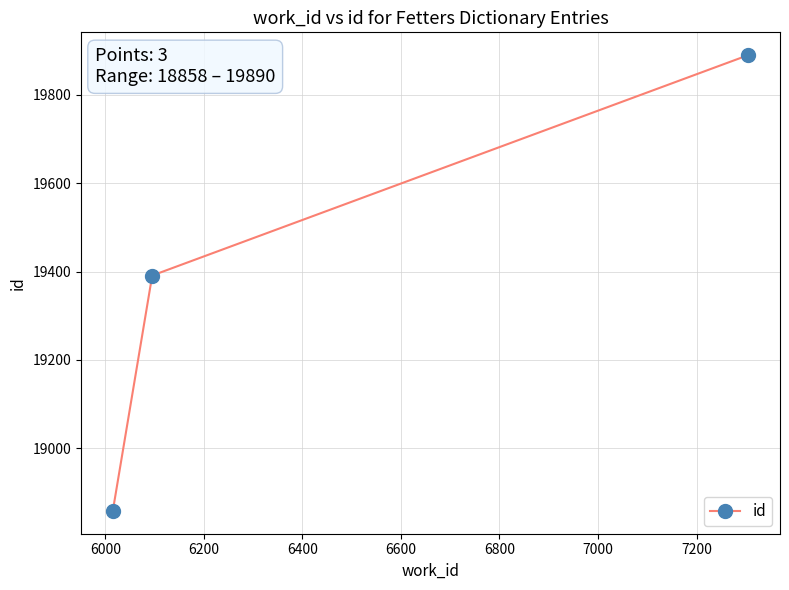

What is the difference between the maximum and minimum values?

1032